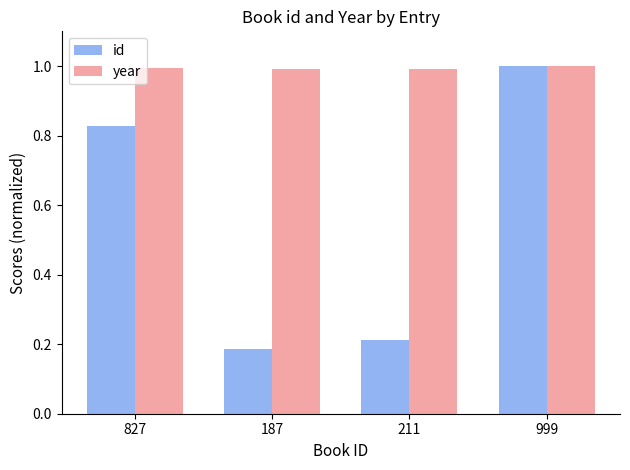

How many series are shown in this chart?

2